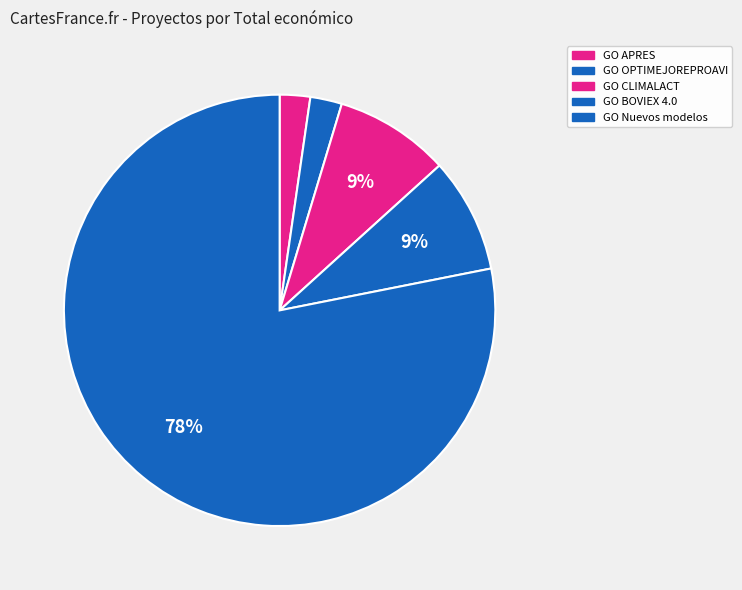

Which category has the biggest portion of the pie?

GO Nuevos modelos